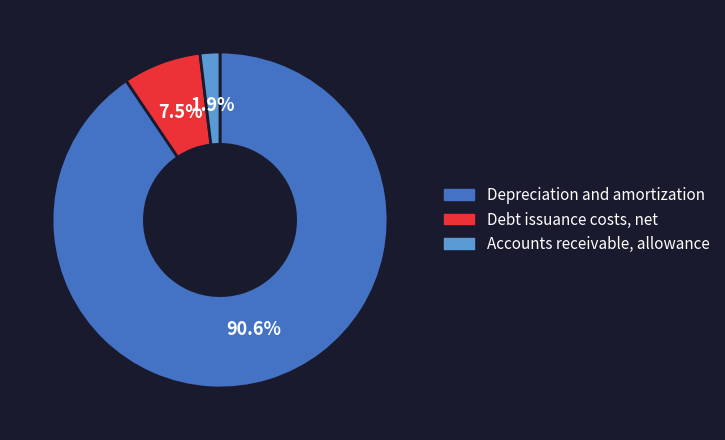

What percentage is the Accounts receivable, allowance slice, to the nearest percent?

2%